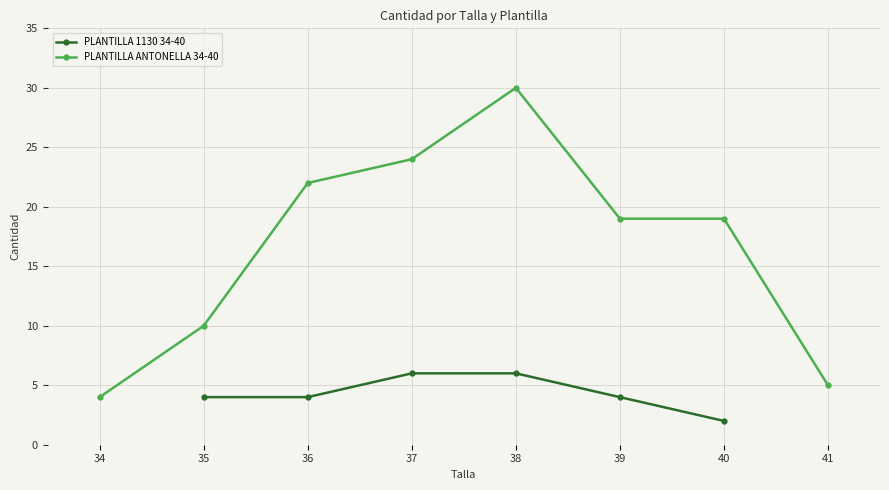

After their last crossing, which series has the higher values: PLANTILLA 1130 34-40 or PLANTILLA ANTONELLA 34-40?

PLANTILLA ANTONELLA 34-40